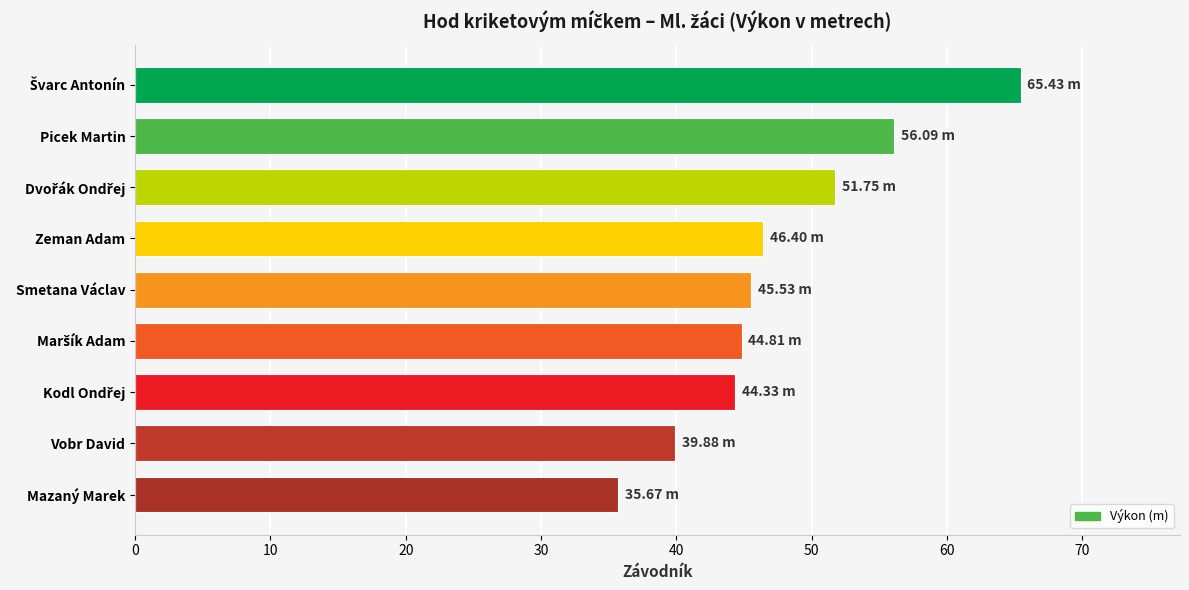

Which label corresponds to the smallest value in the chart?

Mazaný Marek